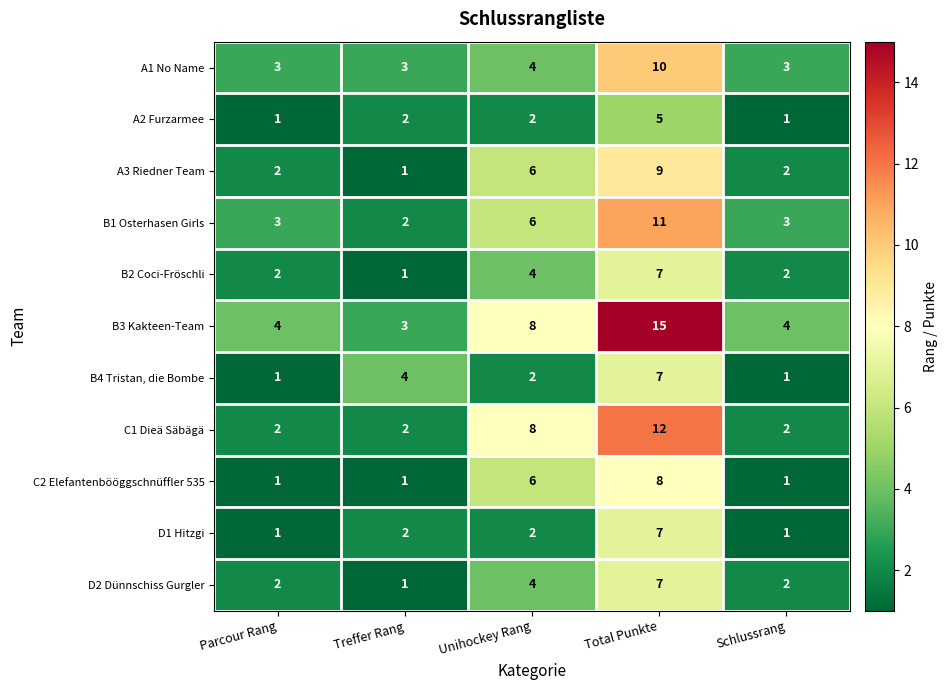

At which category is the sum across all series the highest?

Total Punkte